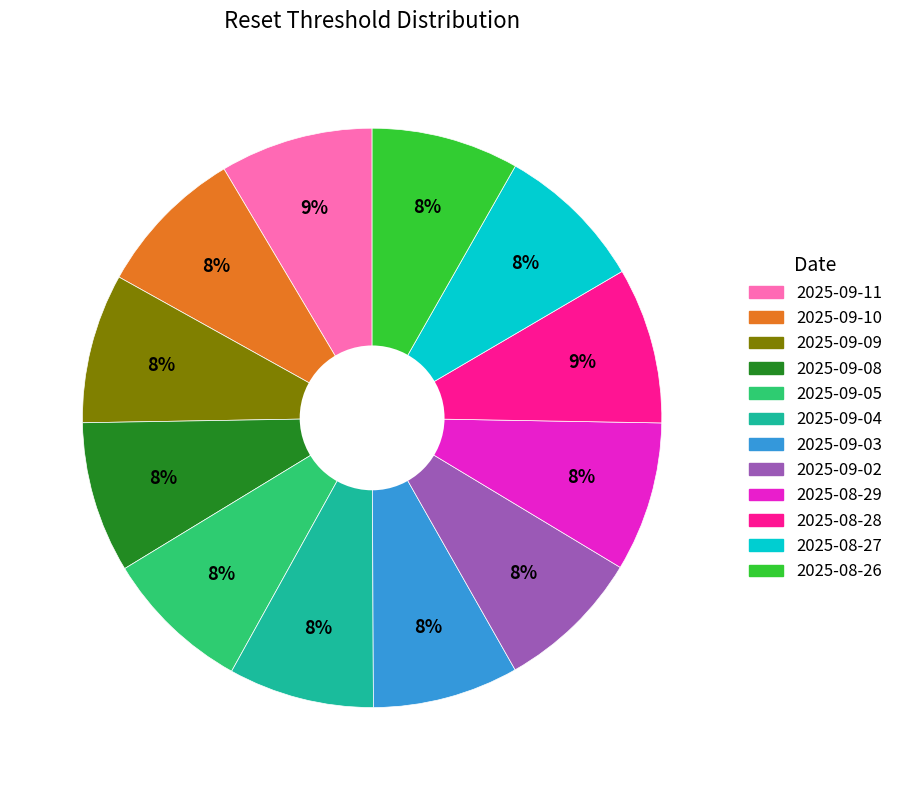

What is the ratio of the value at 2025-09-08 to the value at 2025-08-26?

1.0